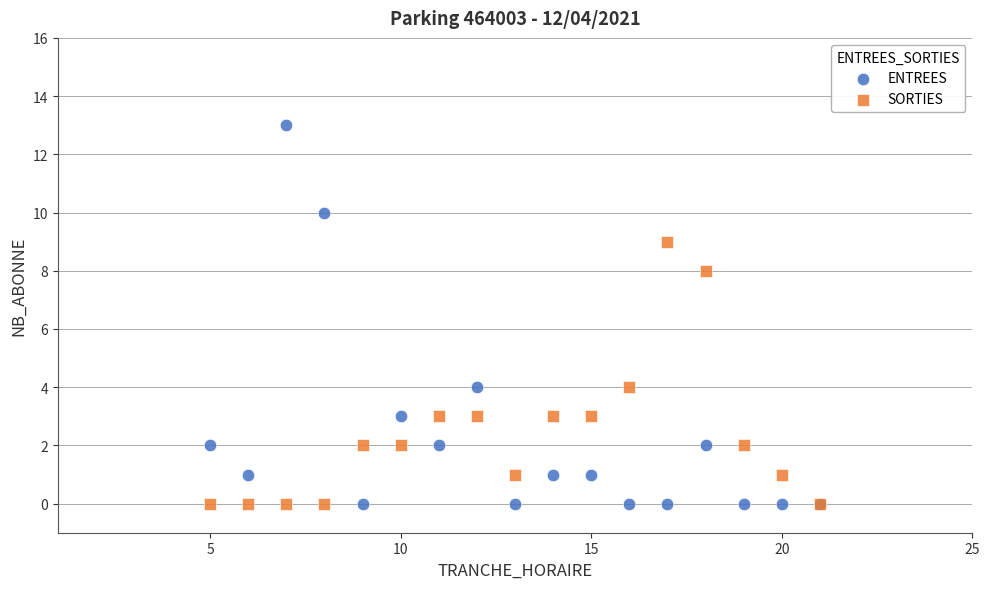

Which series has the widest spread of Y values?

ENTREES